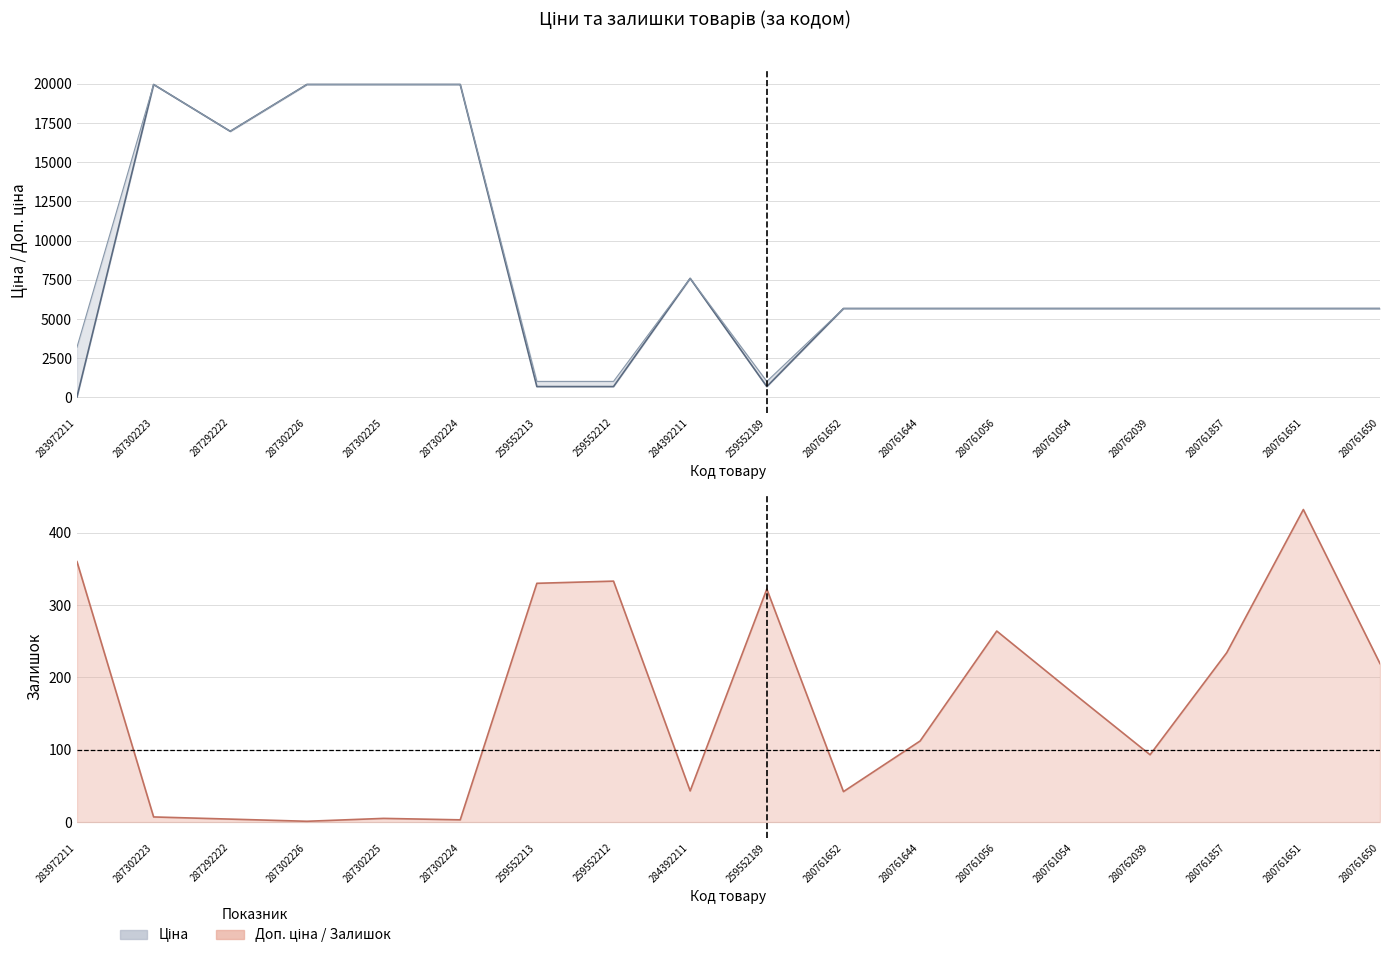

What is the minimum value shown in the chart?

1.0